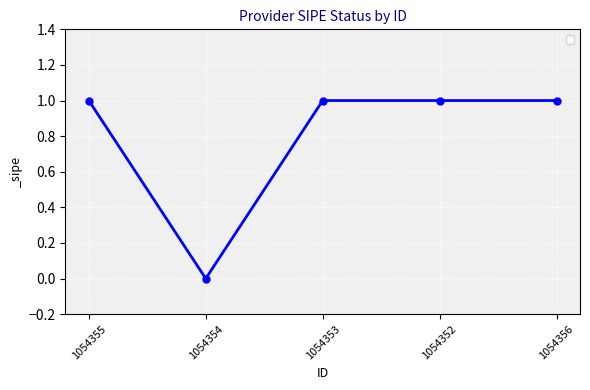

How many lines are shown in the chart?

1